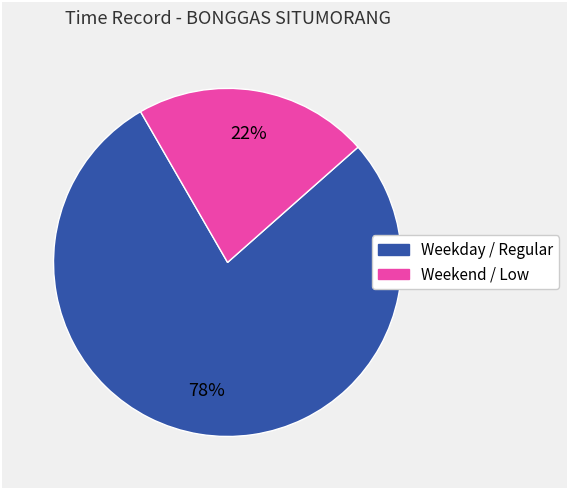

To the nearest percent, what is the difference between the largest and smallest slice percentages?

56%